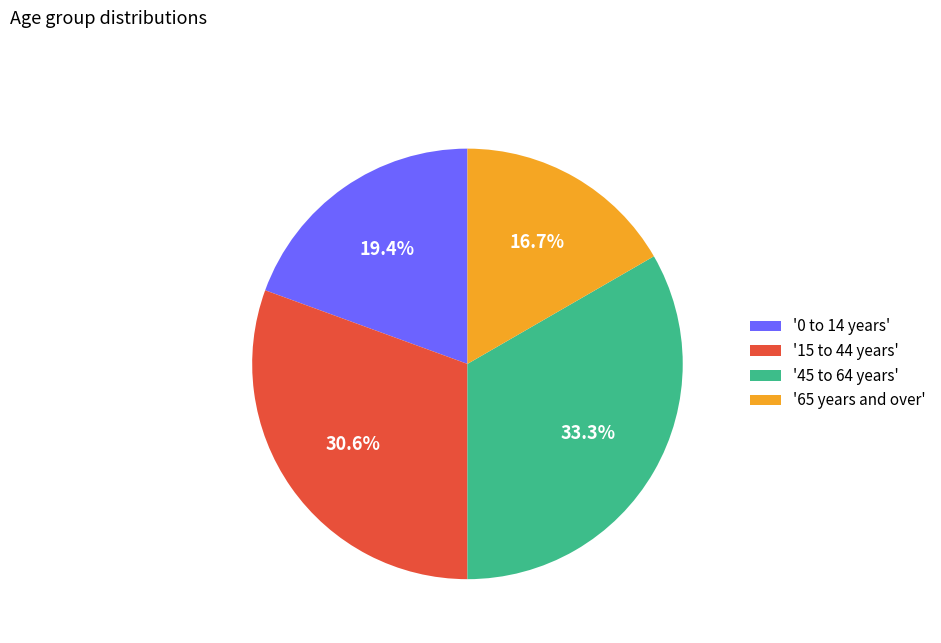

What portion of the pie excludes '0 to 14 years'?

80.6%